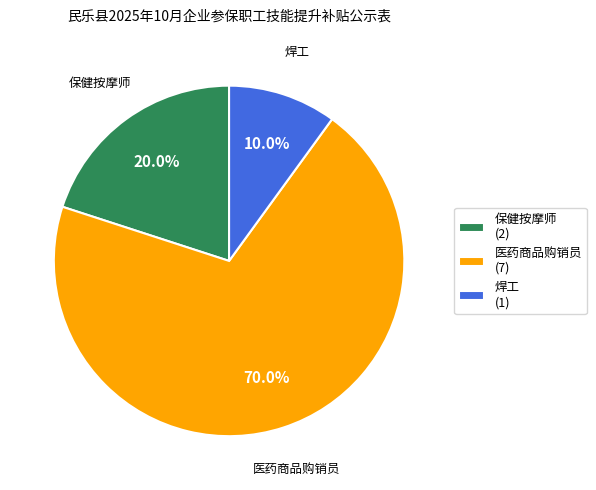

How many slices are in this pie chart?

3